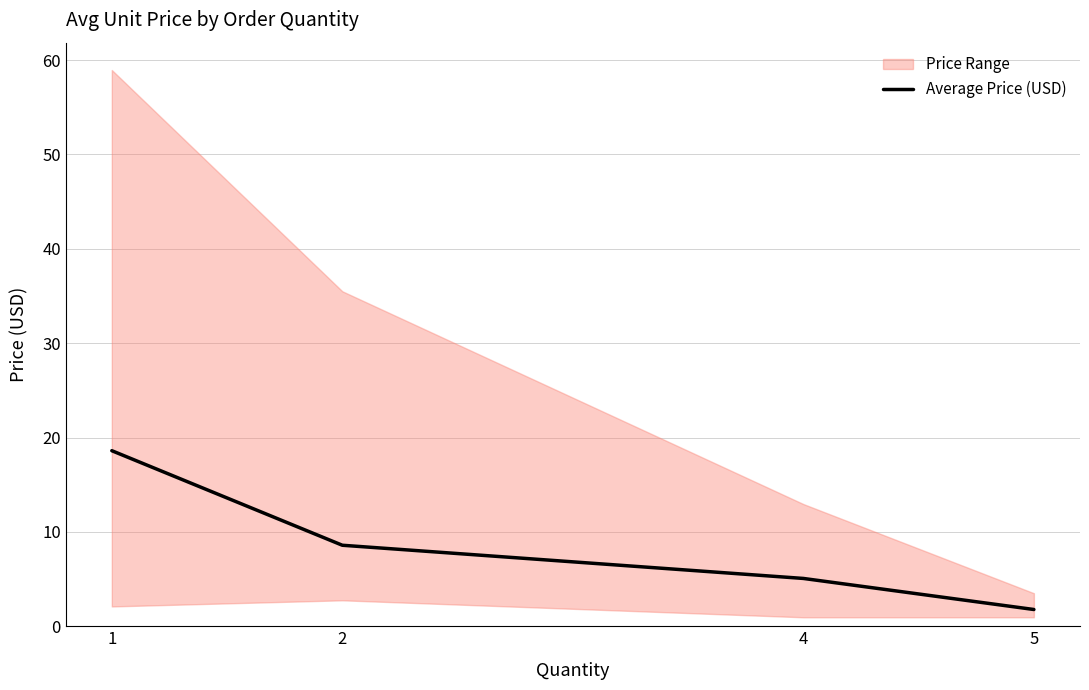

Reading right to left, extract all data points from this chart.

1.8	5.1	8.6	18.6